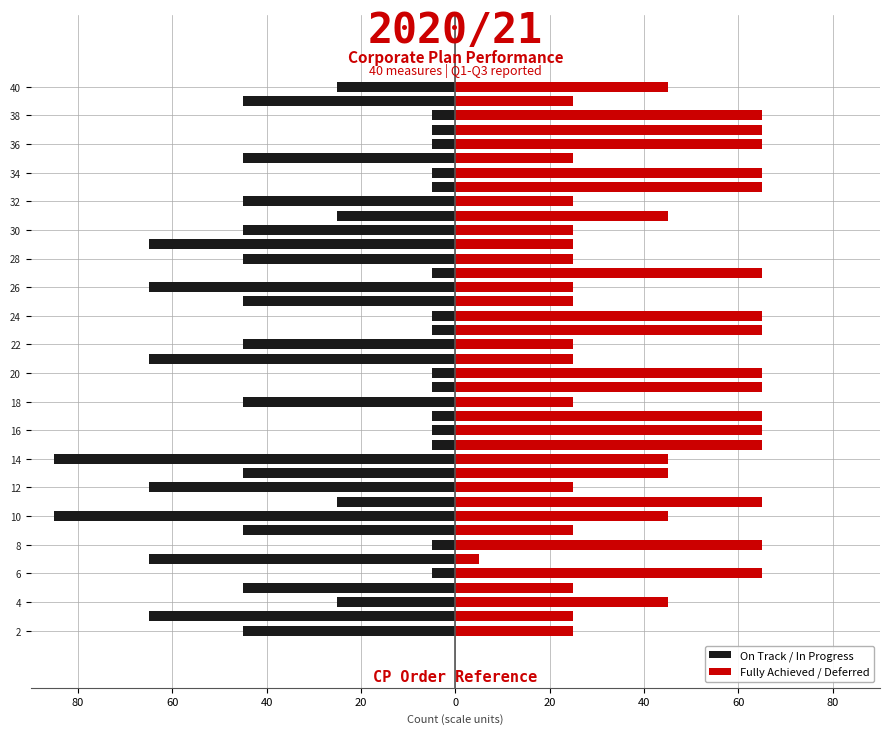

Which series has the largest range (max minus min)?

On Track / In Progress